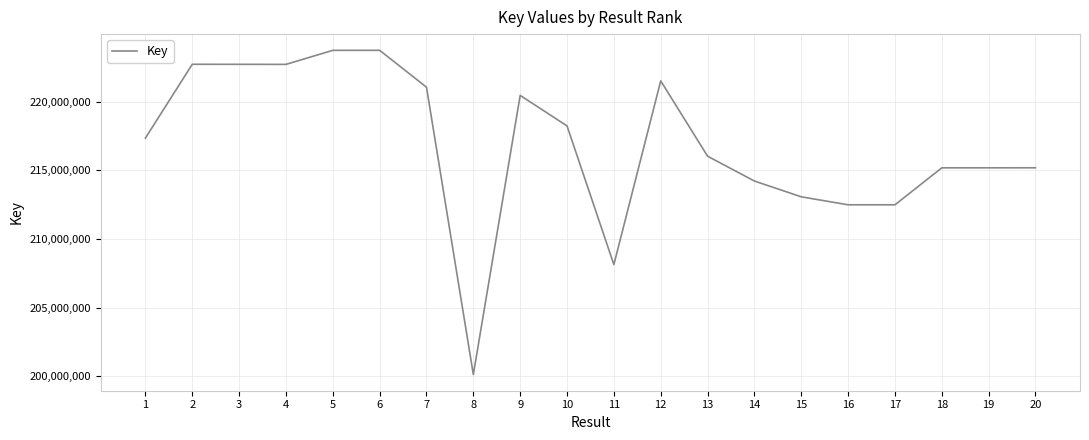

How many lines are shown in the chart?

1